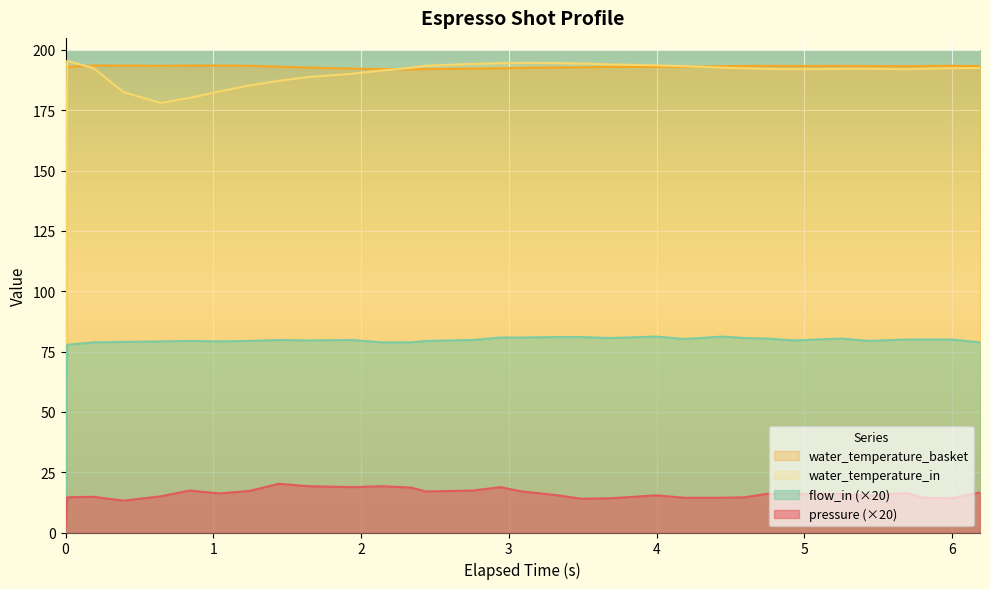

Which series has the largest range (max minus min)?

water_temperature_in